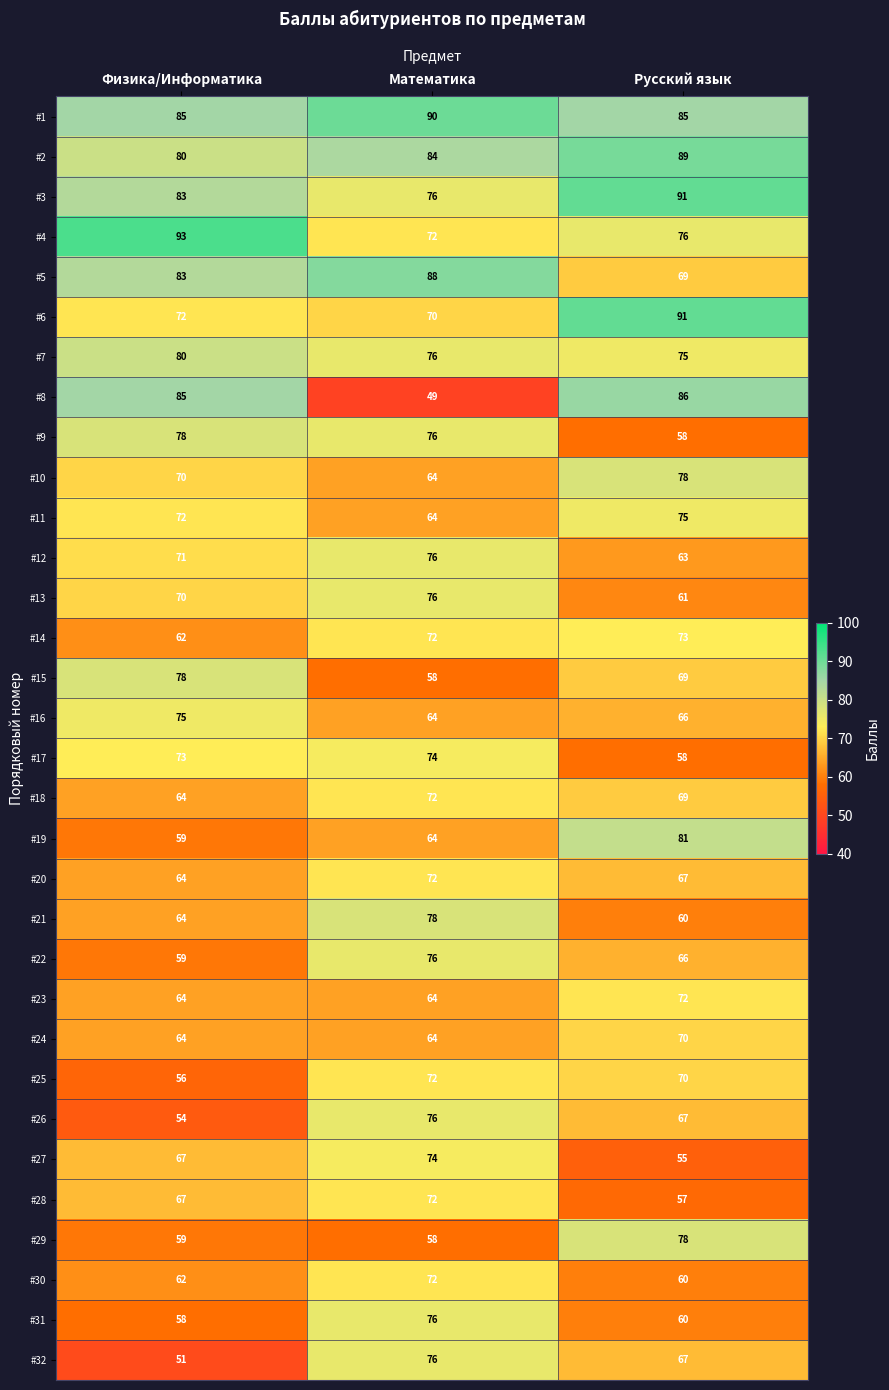

Which category has the highest value in the #24 series?

Русский язык